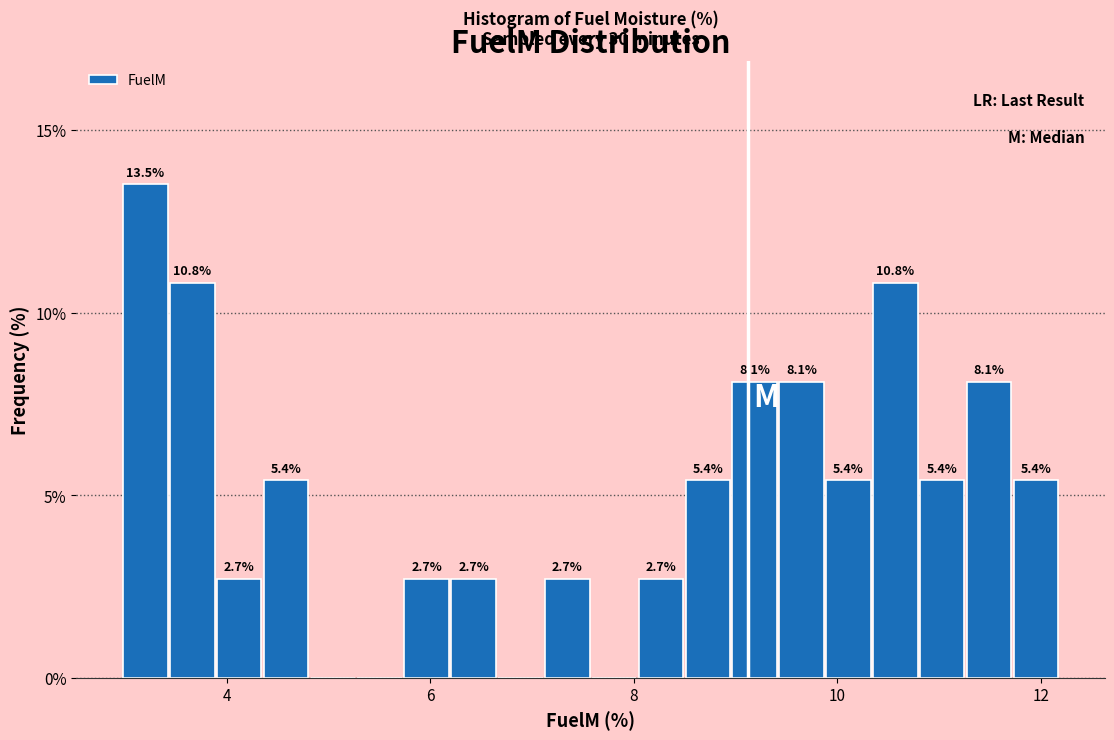

Read against the x-axis, roughly where is the centre of the tallest bar?

3.2